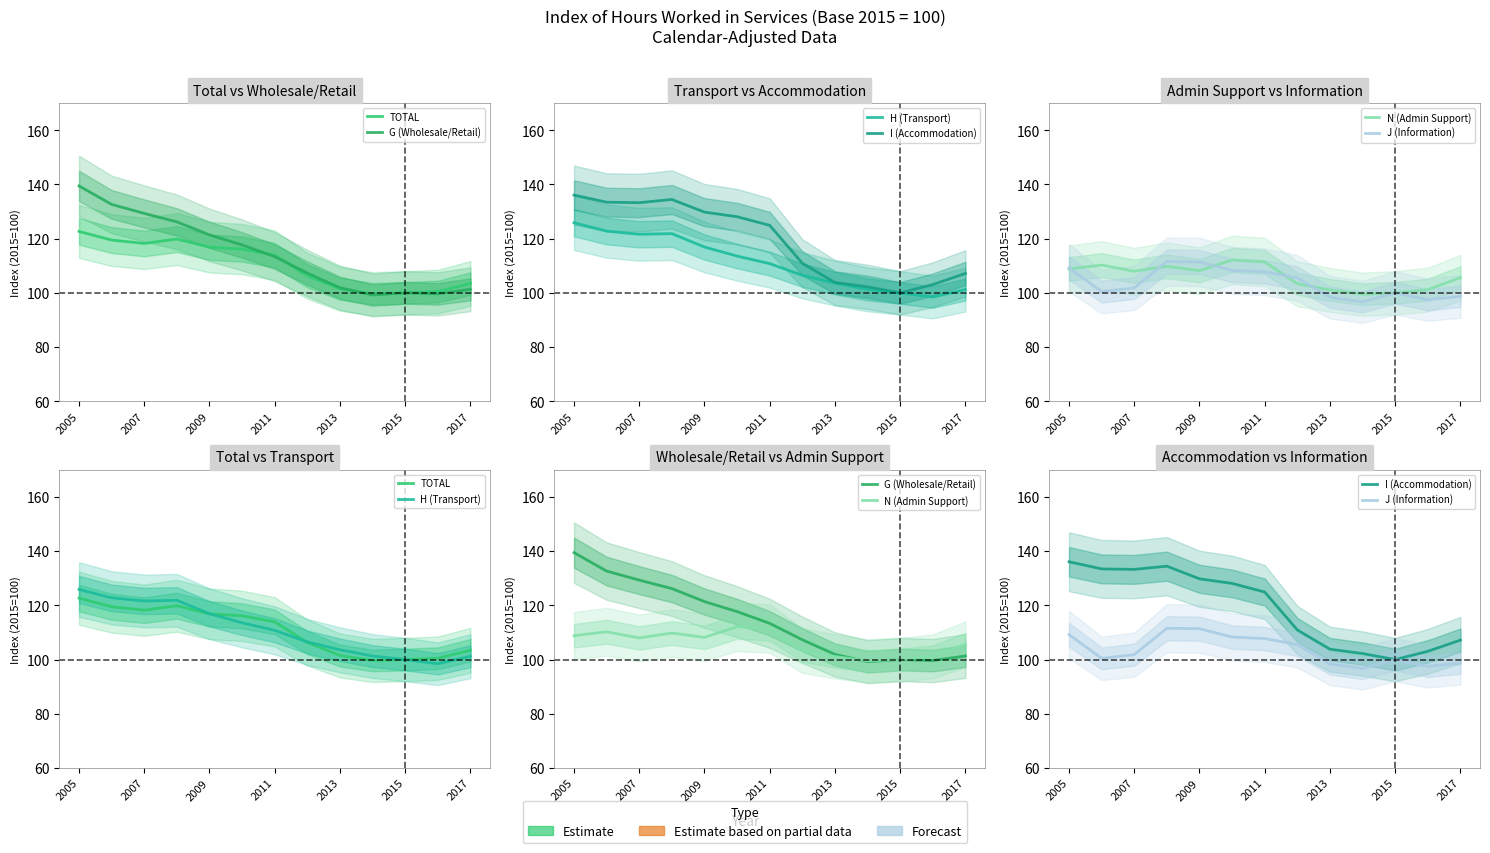

Count the number of data series in this chart.

6